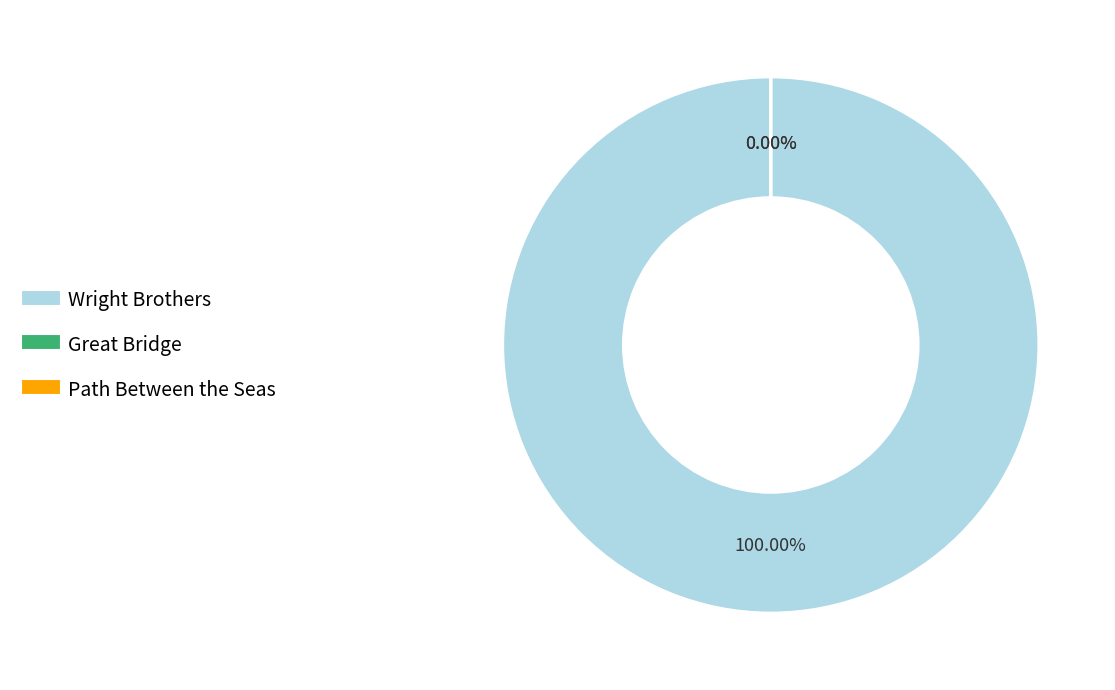

Which category has the biggest portion of the pie?

Wright Brothers